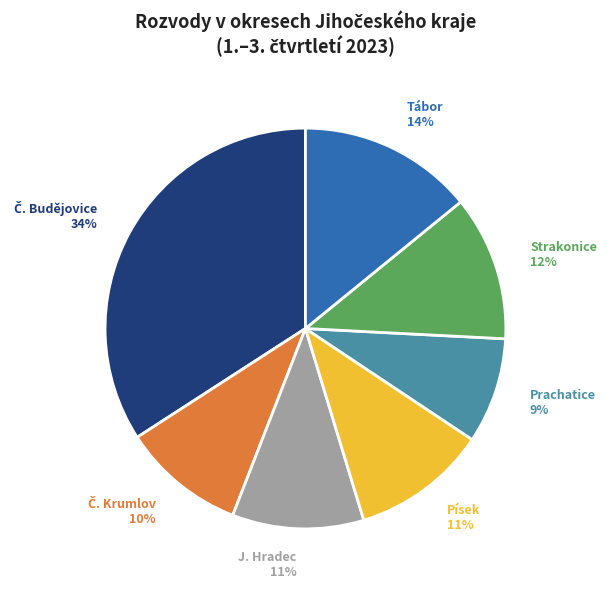

True or false: Prachatice accounts for 21% of the total.

False